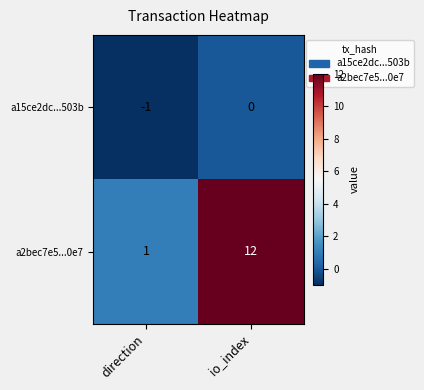

What is the smallest value displayed?

-1